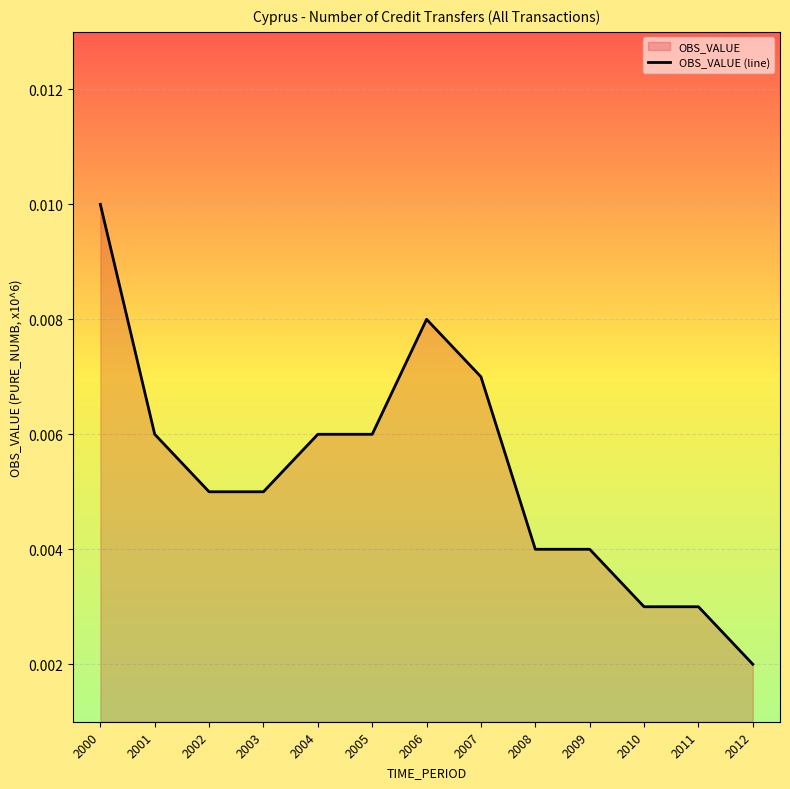

Between 2008 and 2012, which is larger?

2008